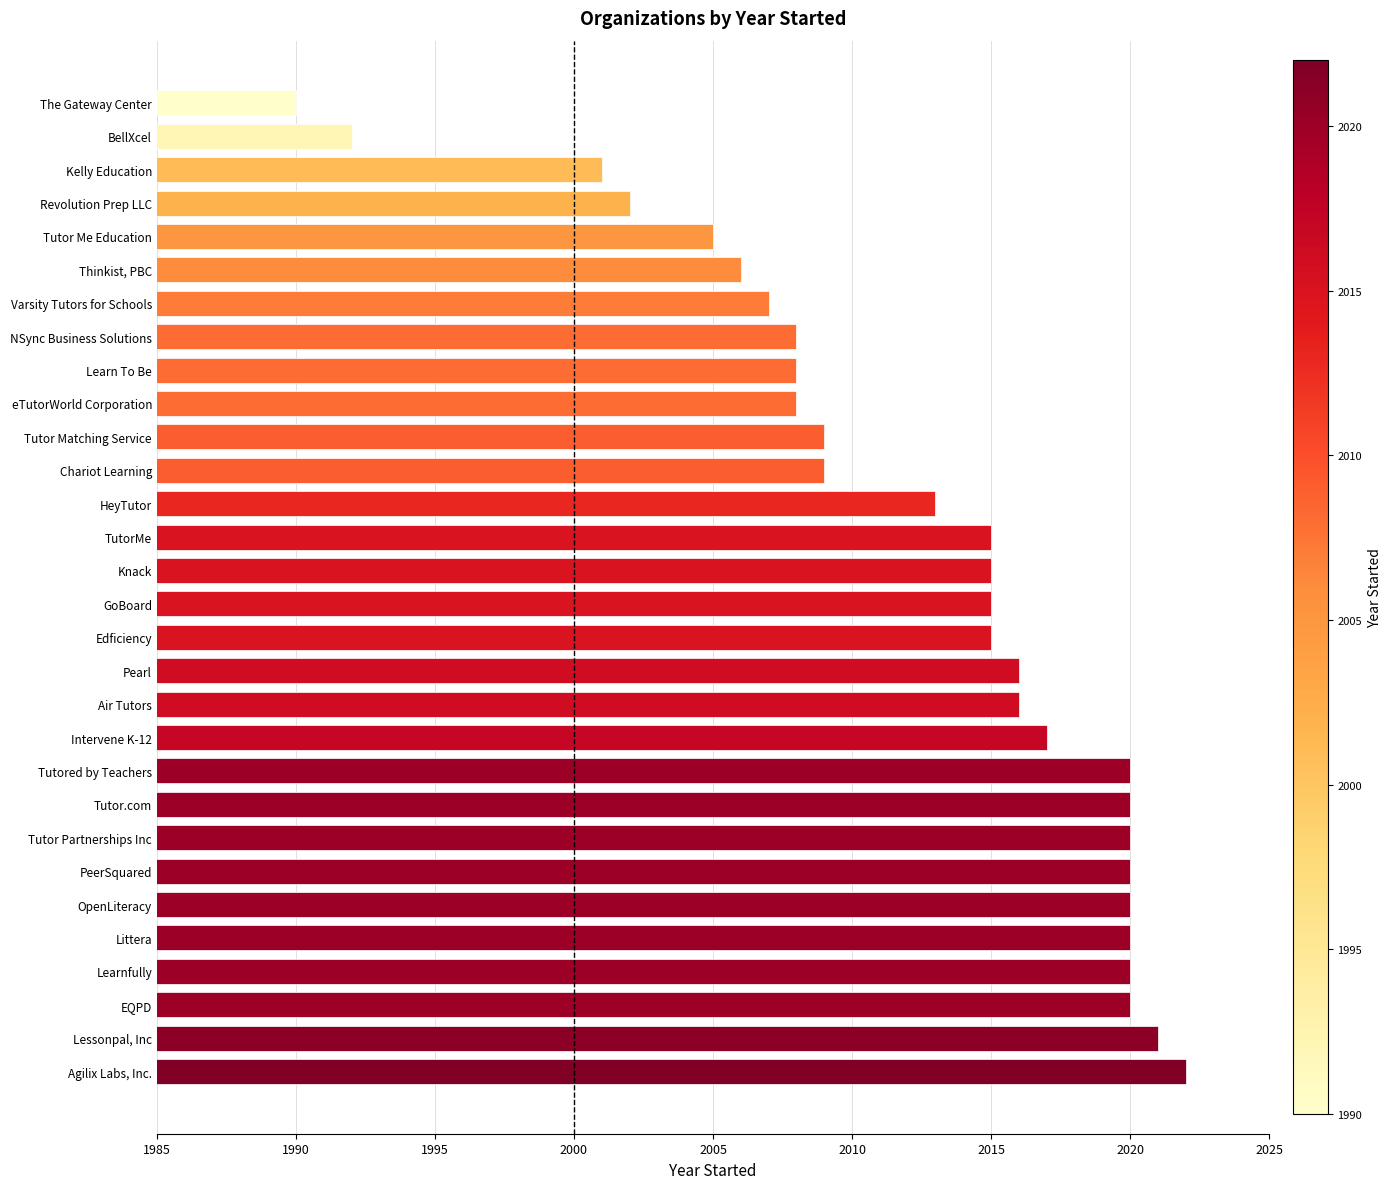

Which category has the highest value across all series?

Agilix Labs, Inc.